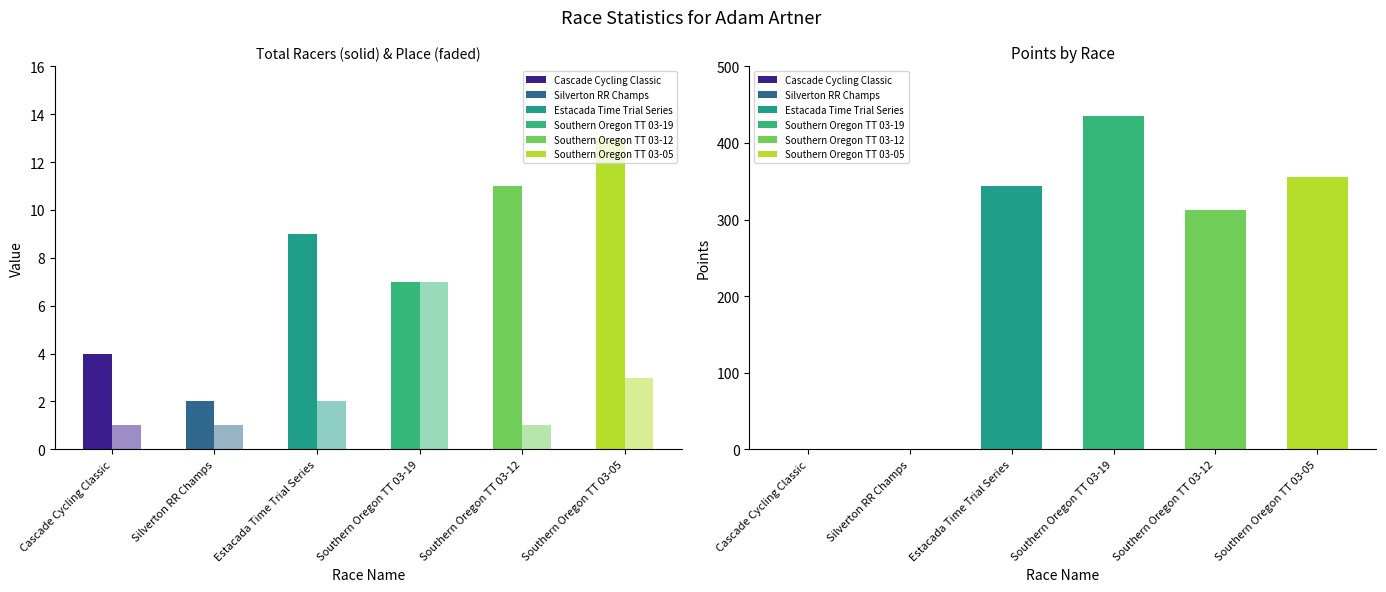

What value does the Total Racers series have at Silverton RR Champs?

2.0